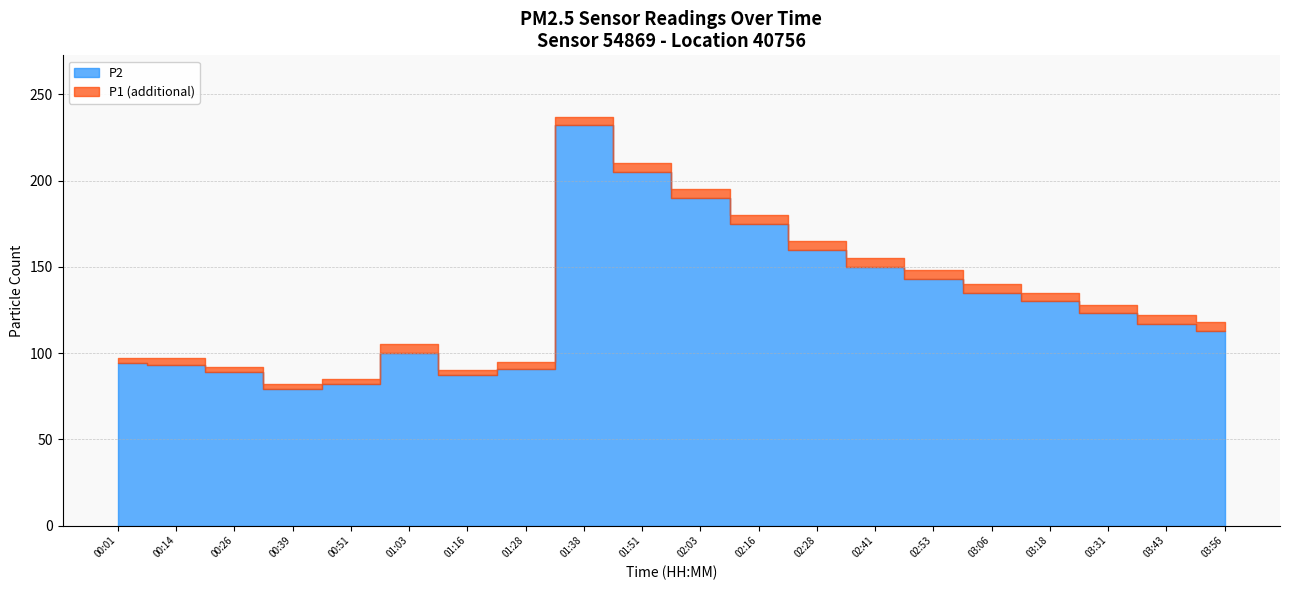

True or false: P2 and P1 cross at least once.

False